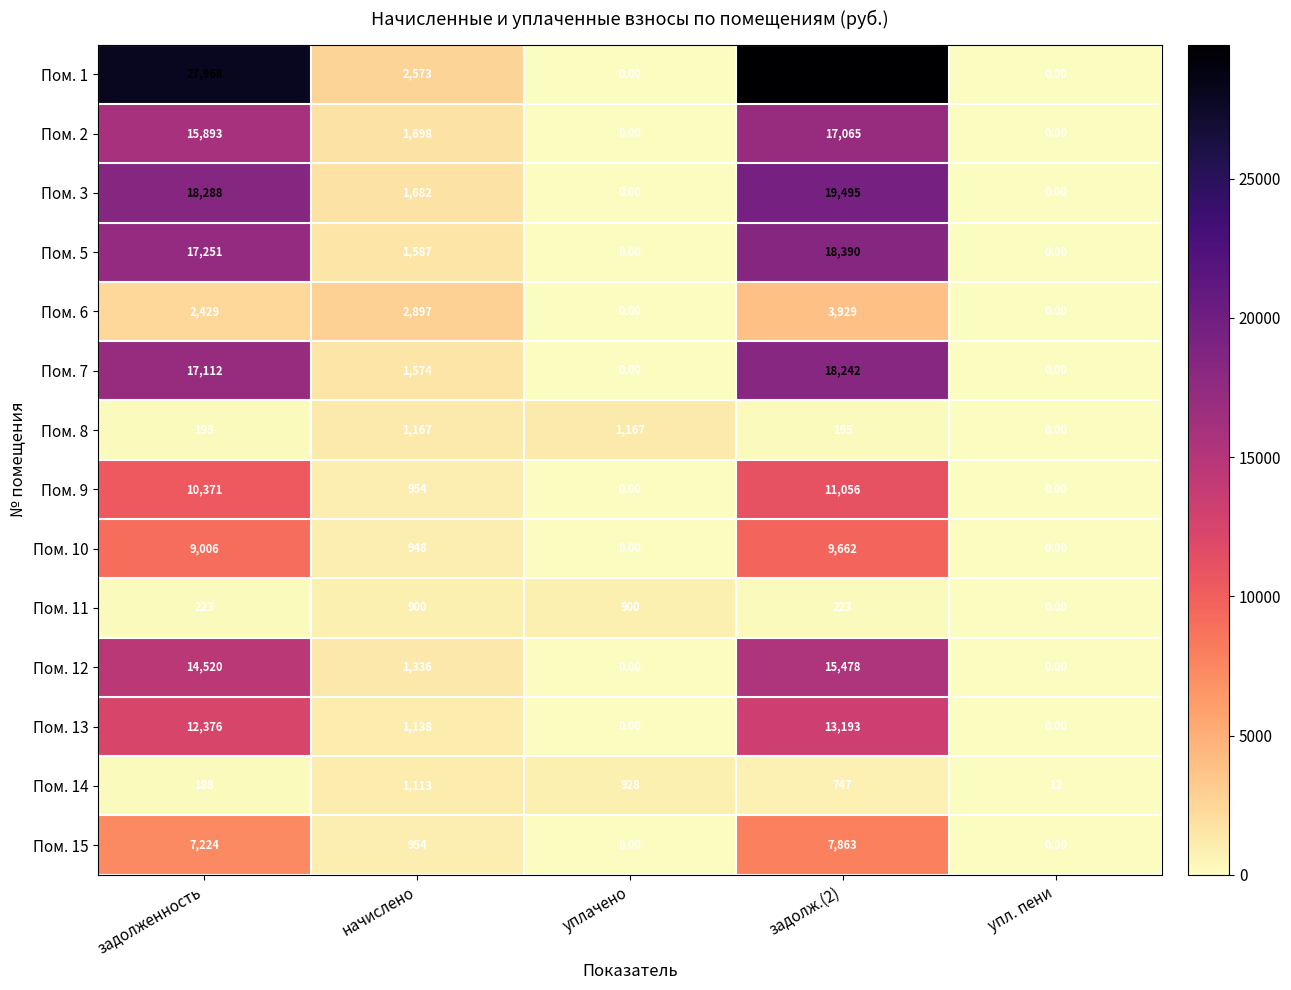

Between начислено and задолж.(2), which series saw the biggest shift?

Пом. 1